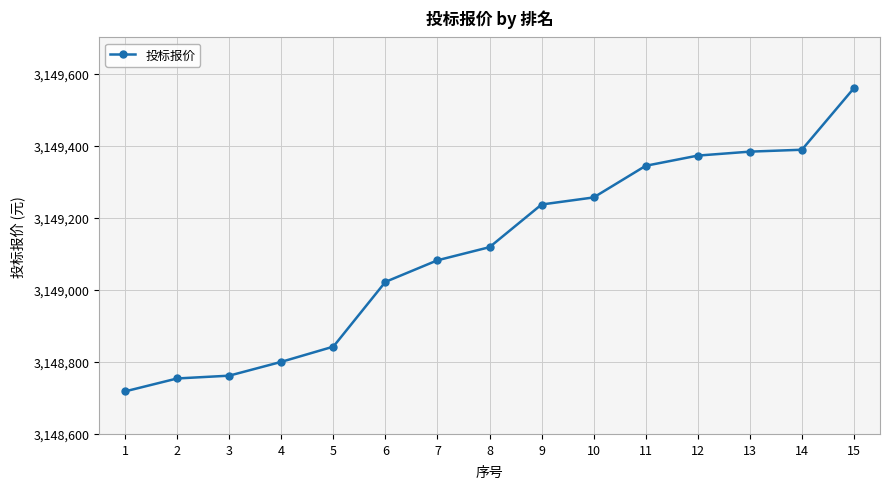

Where does the data first go above 3149118?

8